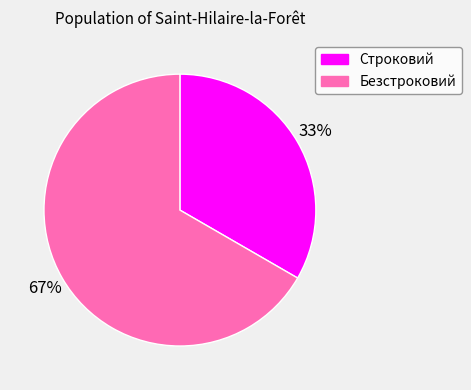

The Строковий slice represents 41% of the pie. True or false?

False